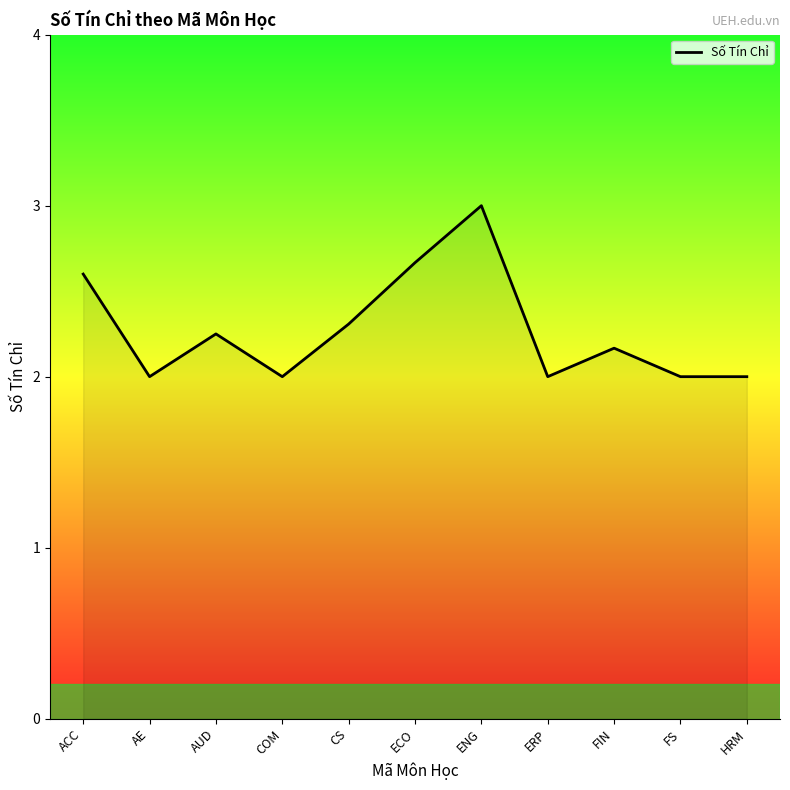

How many categories are shown in the chart?

11